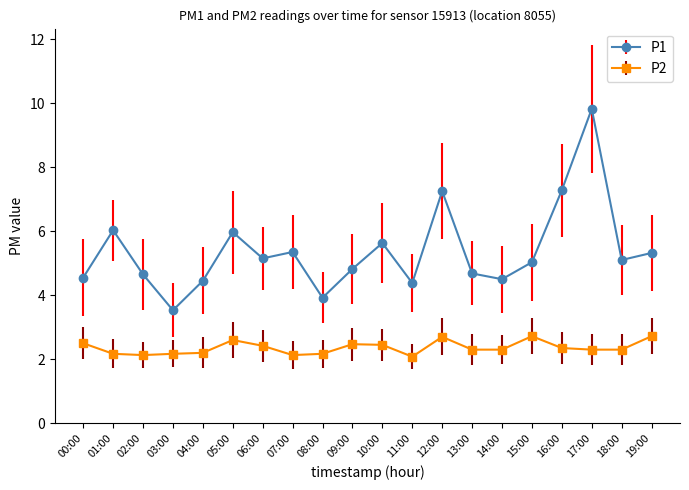

What is the sum of all P2 values?

47.2